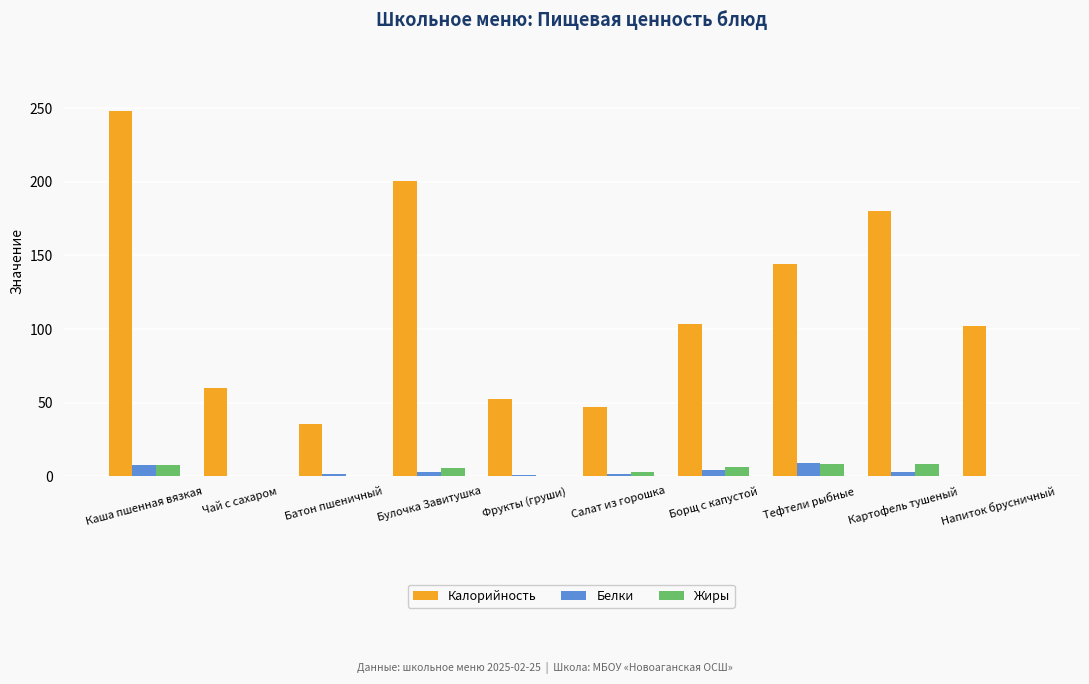

What is the maximum value for Калорийность?

248.2